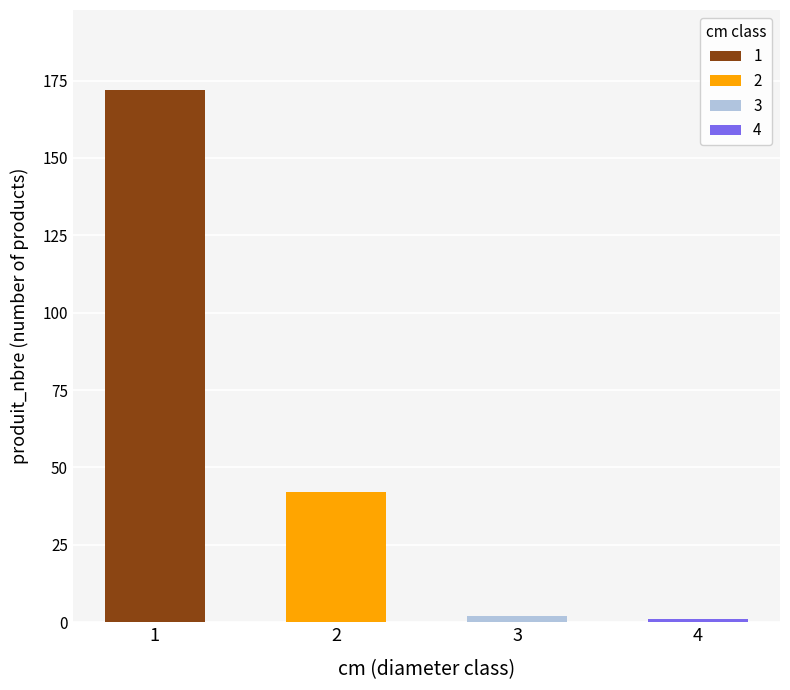

Is the value of produit_vtgr at 3 greater than the value of produit_nbre at 4?

No